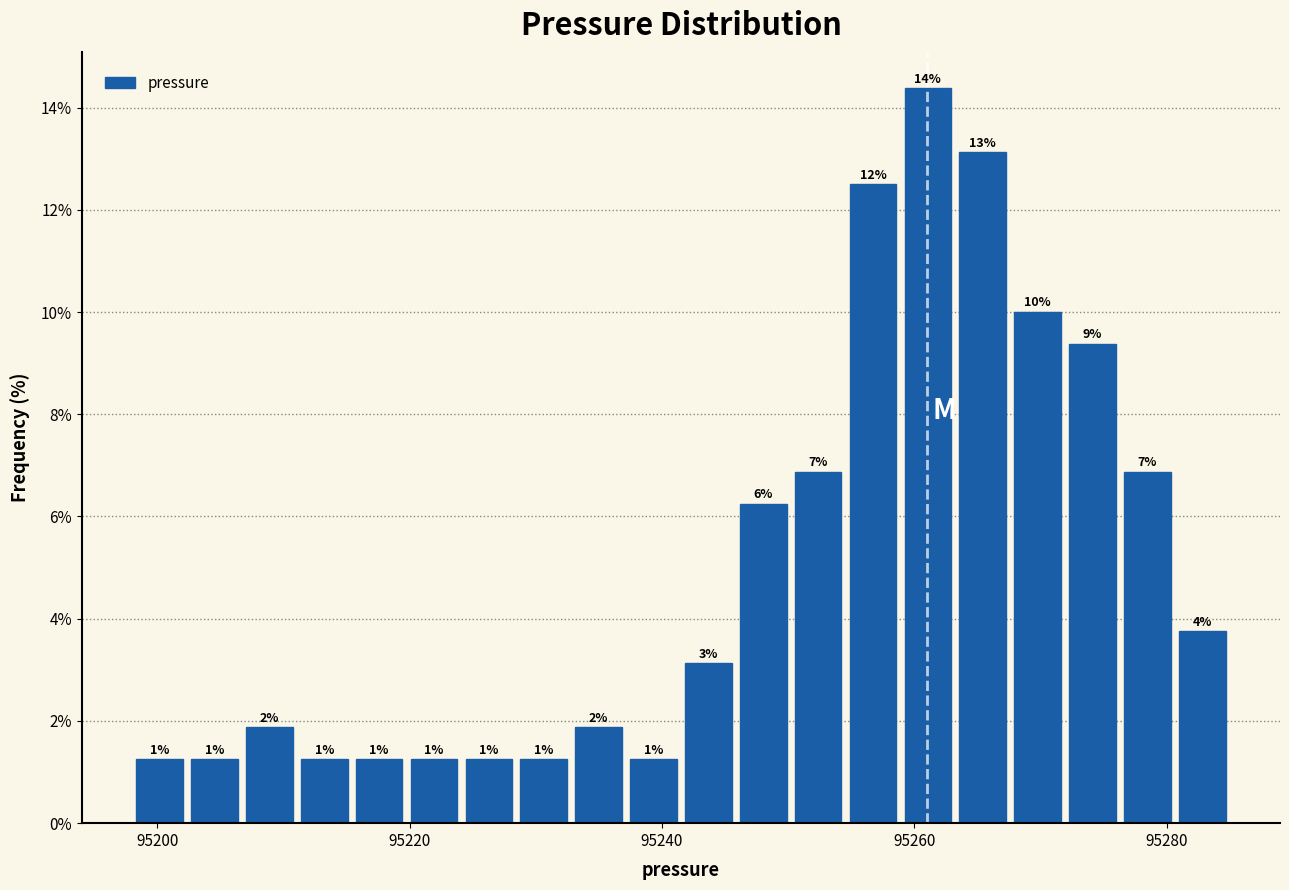

Around what value on the x-axis is the tallest bar? Give the approximate position of its centre, as read against the axis.

95262